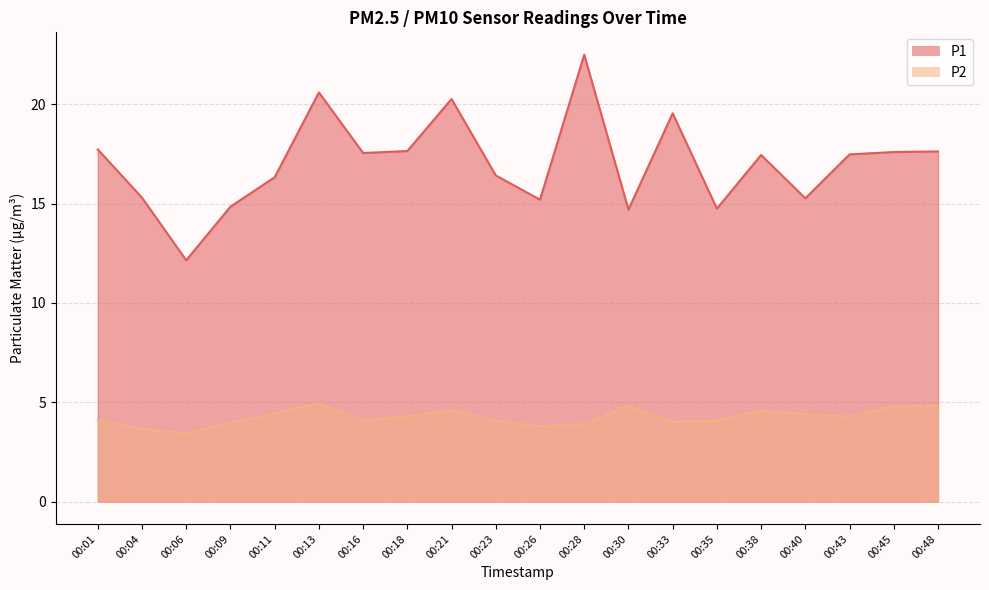

Rank the series by their maximum value, from highest to lowest.

P1, P2